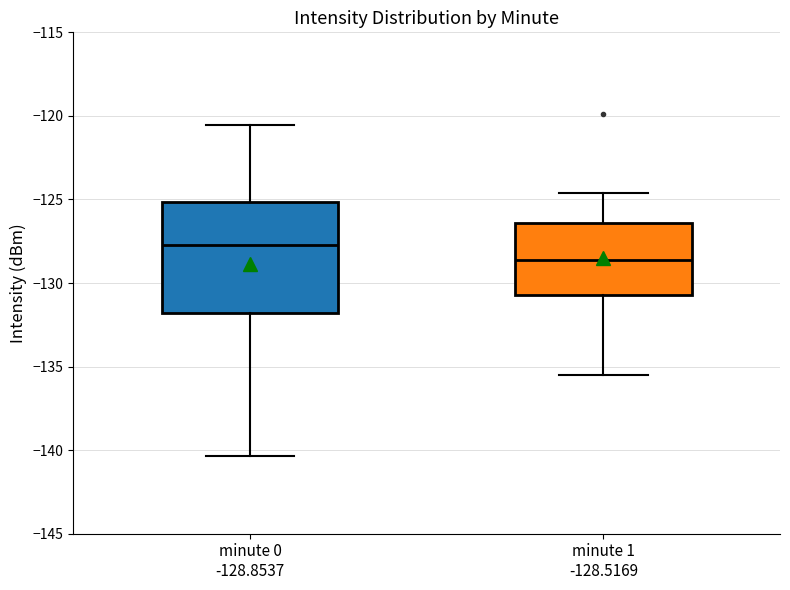

Which box's median line is the lowest?

minute 1 -128.5169